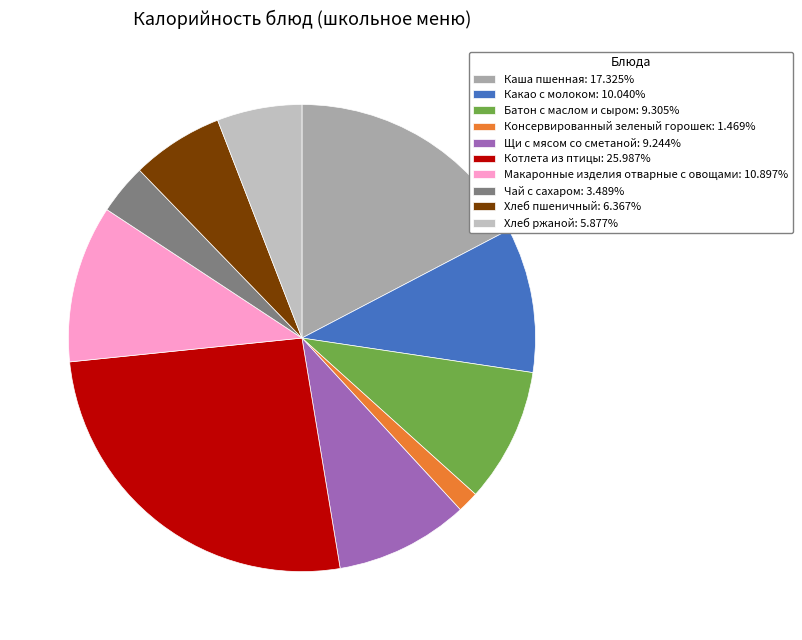

True or false: Котлета из птицы accounts for 26% of the total.

True